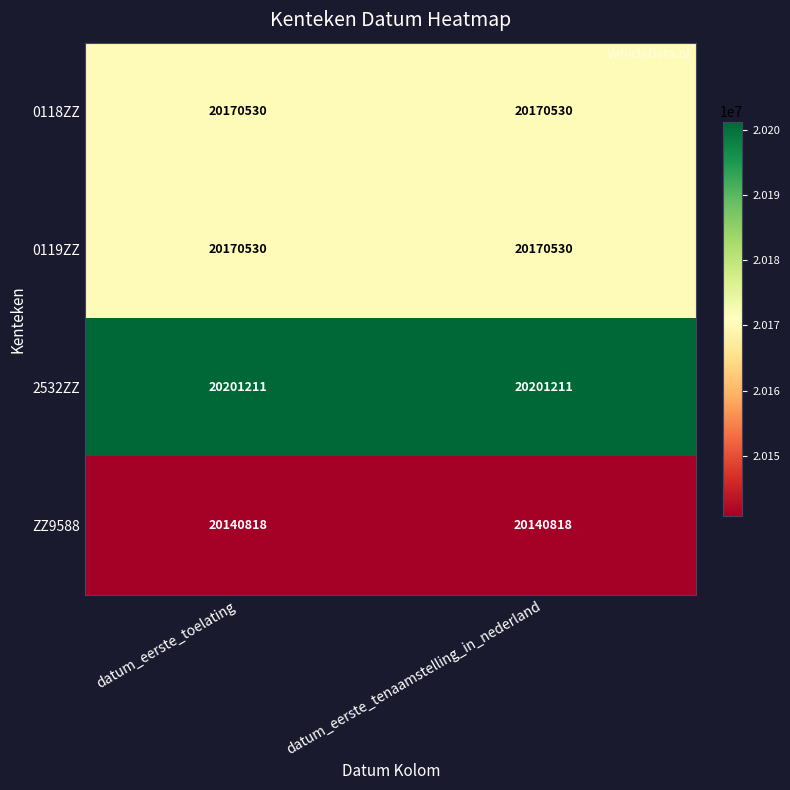

At how many categories does at least one series exceed 20162916?

2